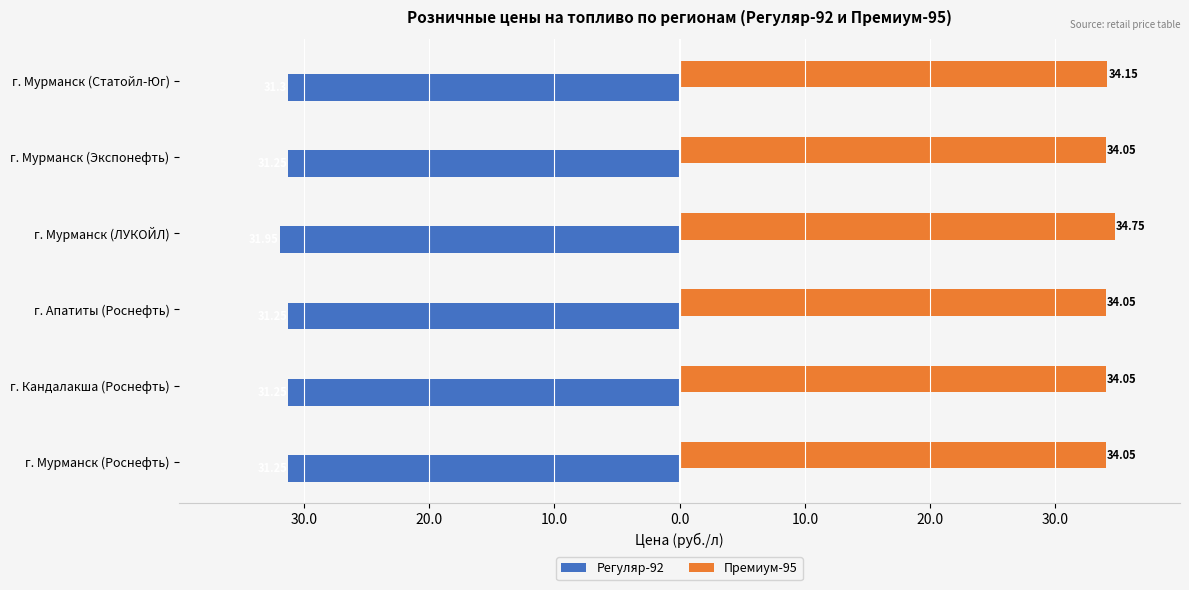

What are all the series names shown in the legend?

Регуляр-92, Премиум-95